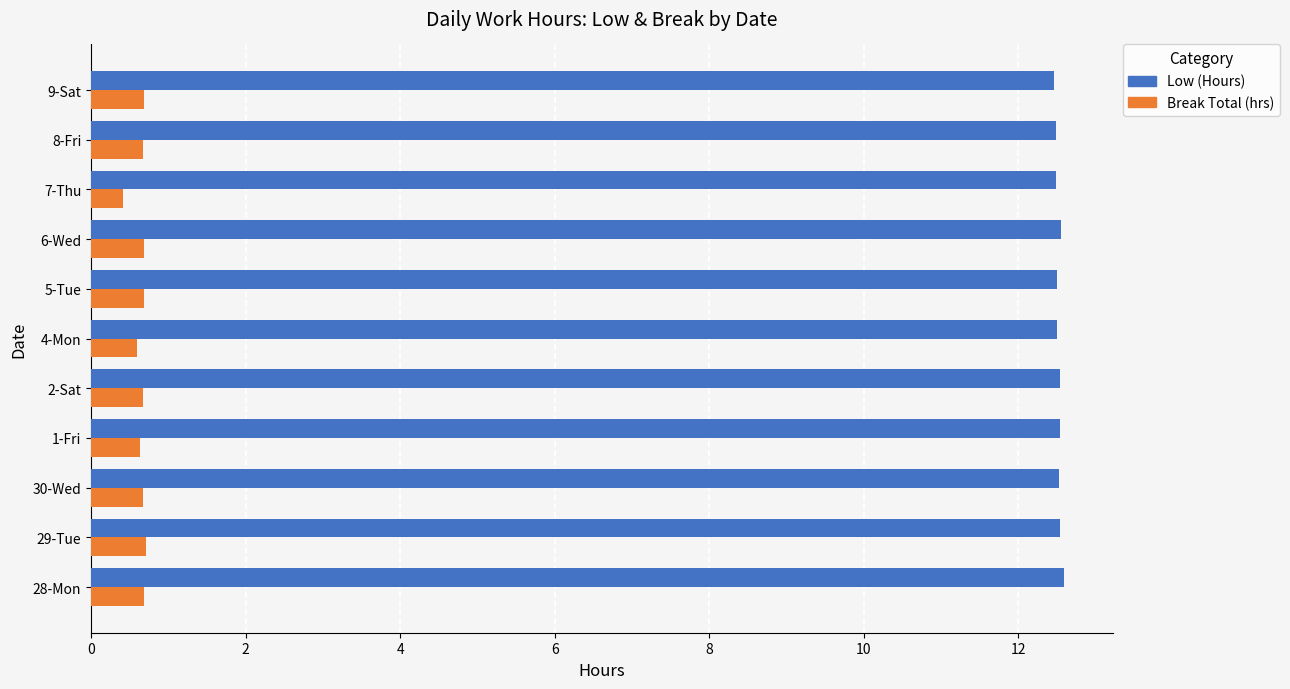

The value of Low (Hours) at 7-Thu is 6.1. True or false?

False